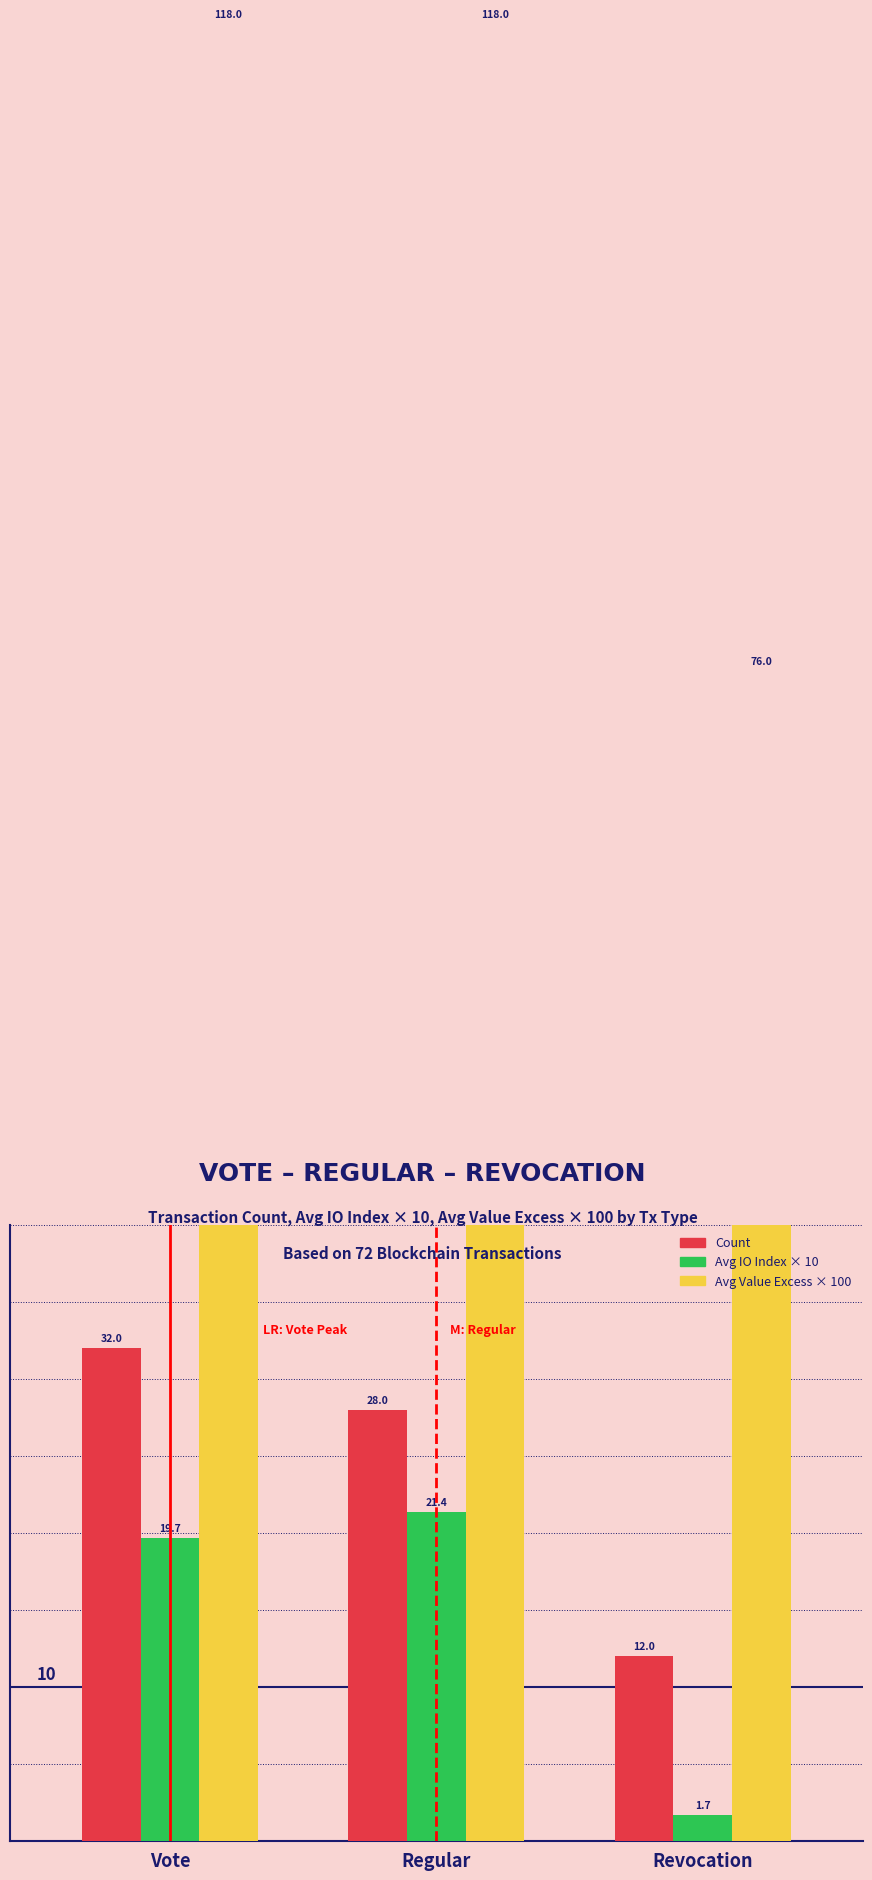

What are all the series names shown in the legend?

Count, Avg IO Index × 10, Avg Value Excess × 100